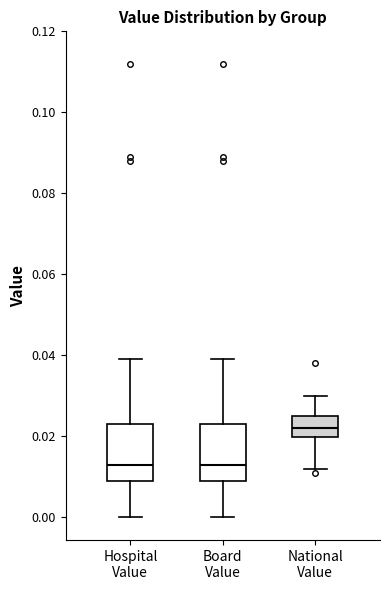

Where does the median line of the box for Board Value sit on the y-axis? The values are not printed on the chart, so give them approximately, as read against the axis.

0.014